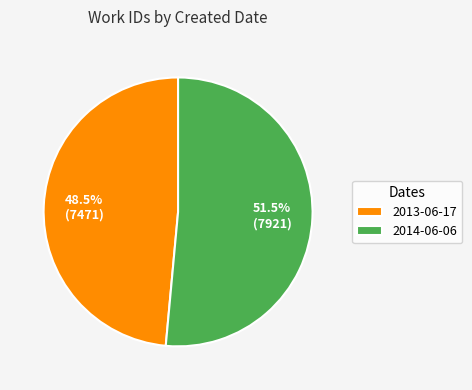

What is the total percentage of 2014-06-06 and 2013-06-17?

100.0%